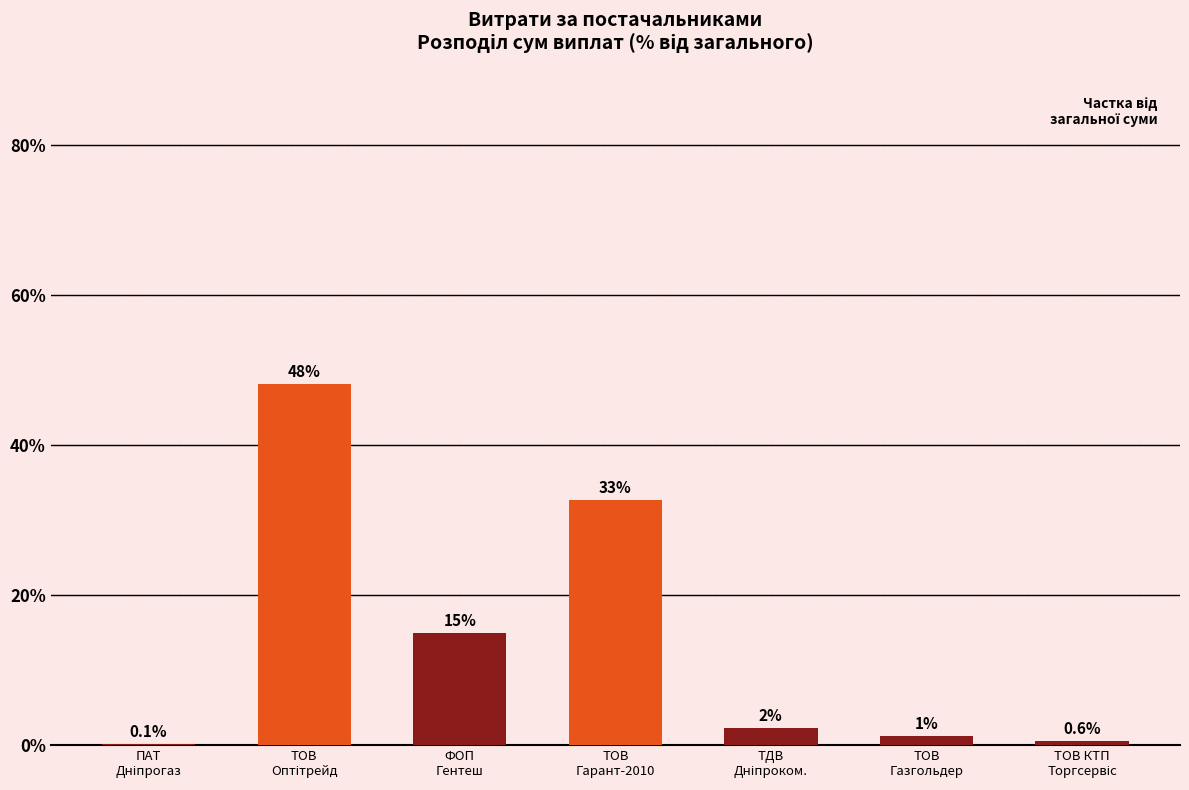

List the labels in order of value, largest first.

ТОВ
Оптітрейд, ТОВ
Гарант-2010, ФОП
Гентеш, ТДВ
Дніпроком., ТОВ
Газгольдер, ТОВ КТП
Торгсервіс, ПАТ
Дніпрогаз